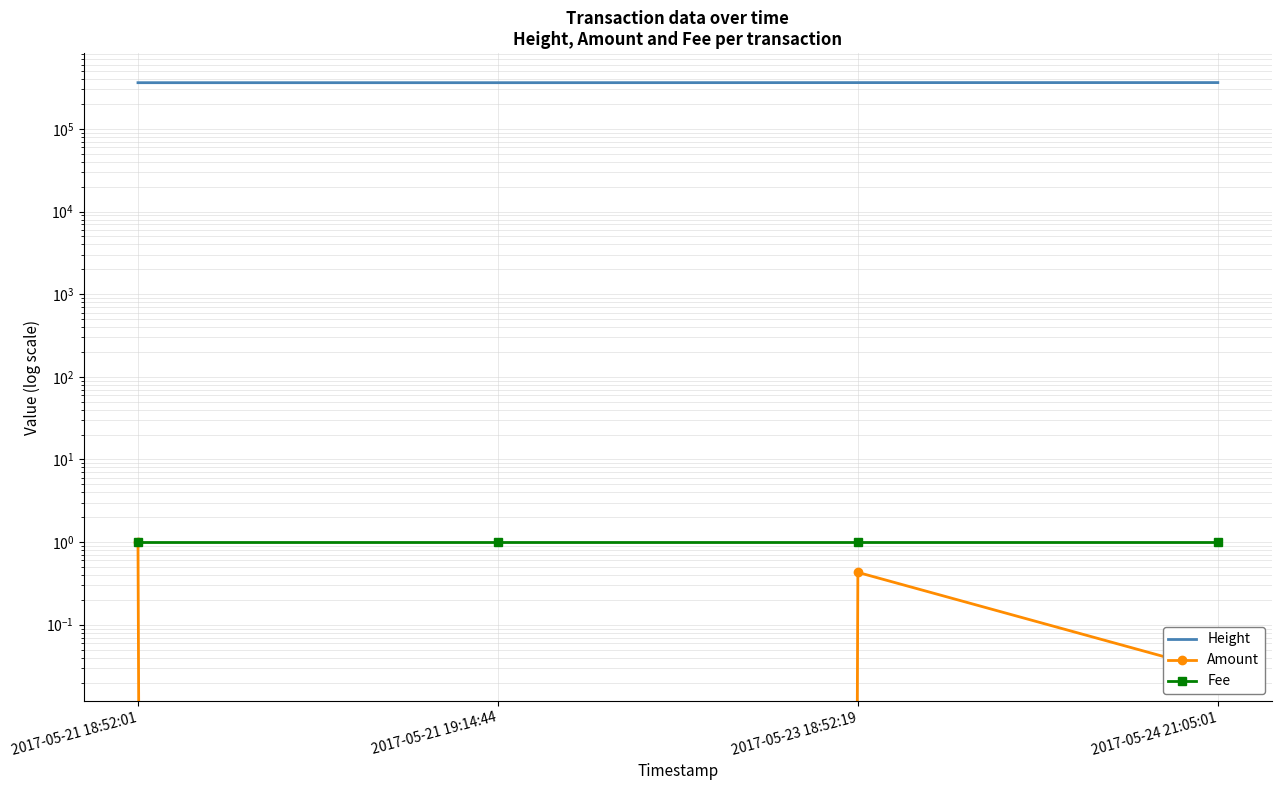

Between 2017-05-21 18:52:01 and 2017-05-21 19:14:44, which series saw the biggest shift?

Height